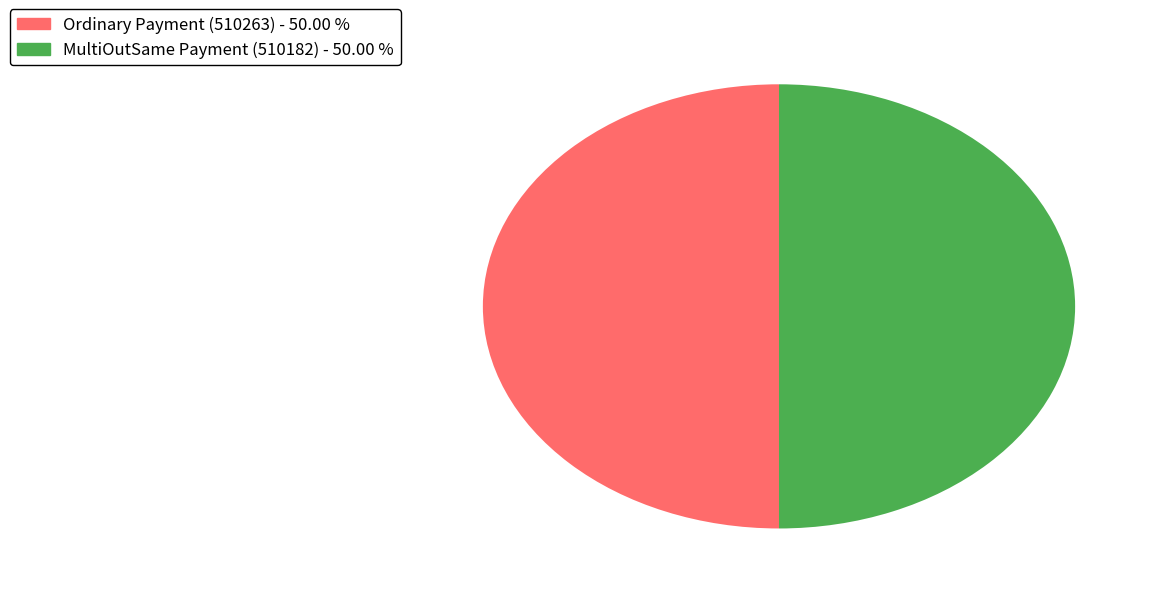

Approximately how many times larger is the value at Ordinary Payment (510263) compared to MultiOutSame Payment (510182)?

1.0